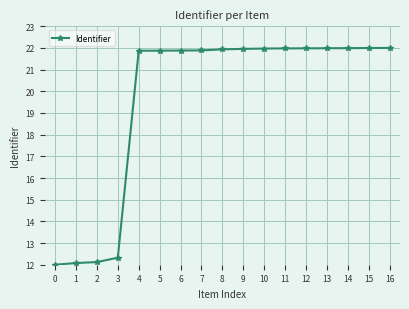

What is the change in value from 6 to 13?

+0.1